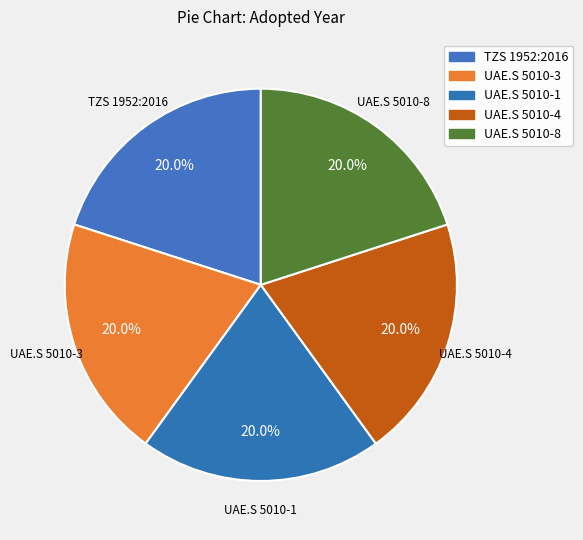

How many segments does this pie chart have?

5